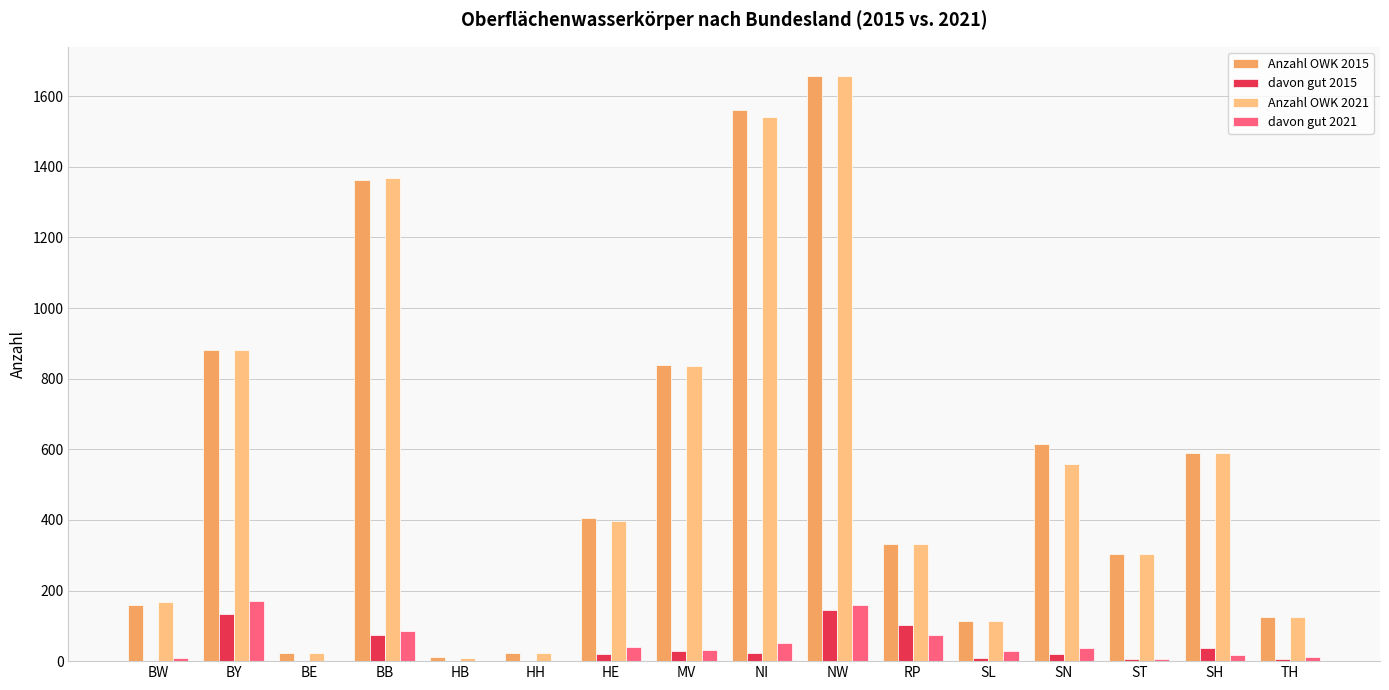

How many data points does each series have?

16